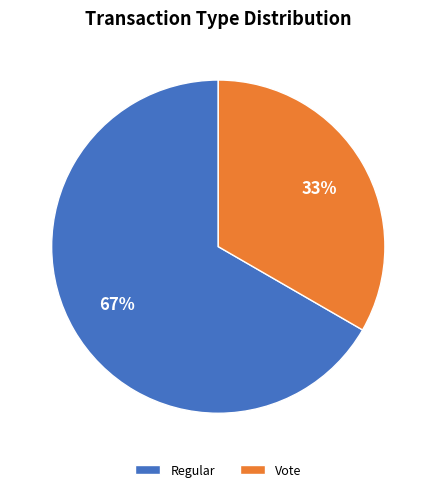

Approximately how many times larger is the value at Regular compared to Vote?

2.0